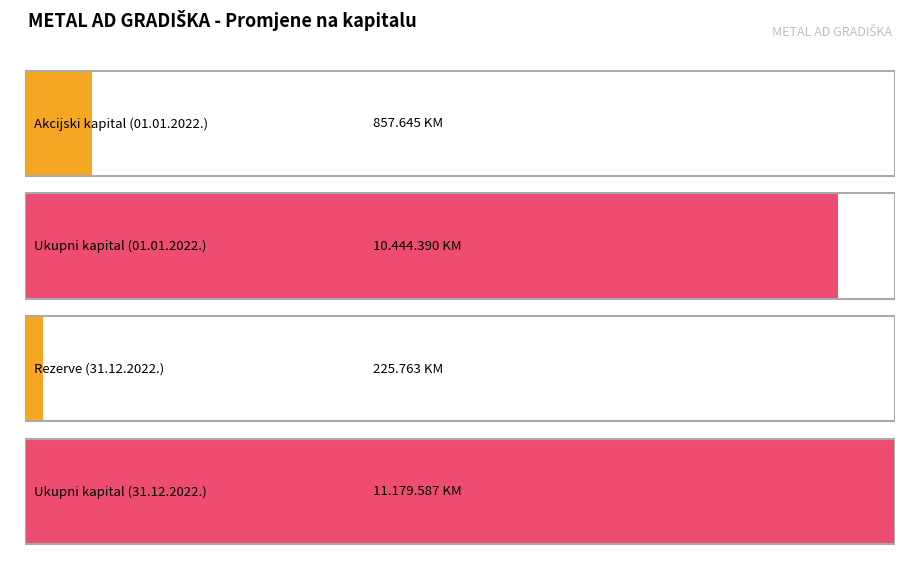

Is the value of Ukupno at 31.12.2022. greater than the value of Revalorizacione rezerve at 31.12.2022.?

Yes